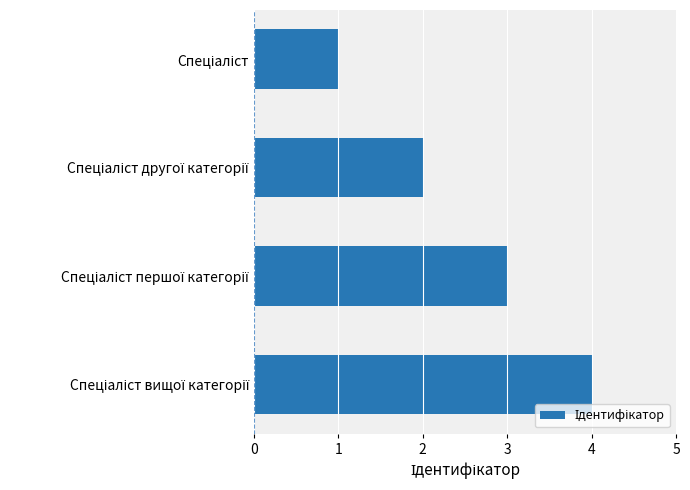

How many bars are there in total?

4